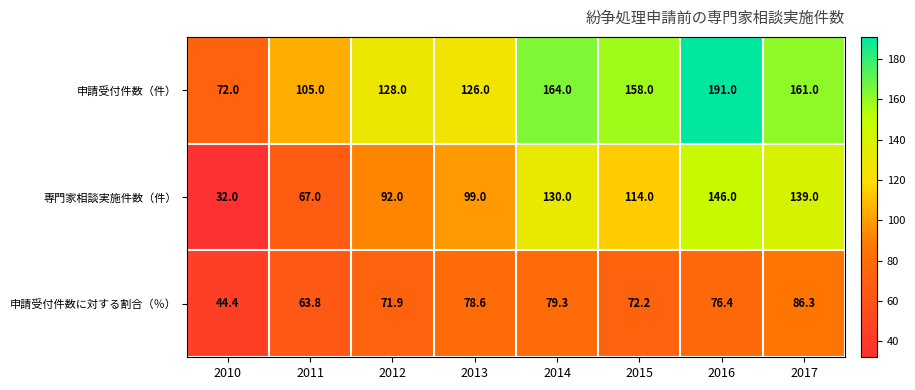

Between 2010 and 2014, which series saw the biggest shift?

専門家相談実施件数（件）